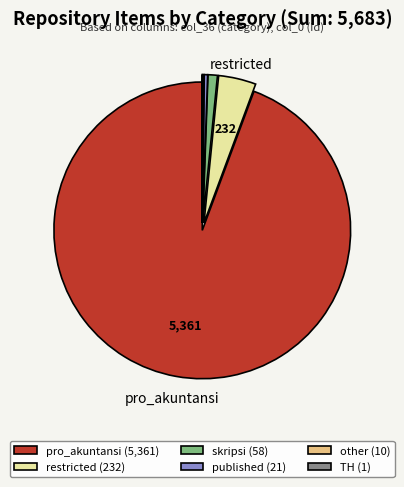

Does pro_akuntansi (5,361) represent more than half of the total?

Yes